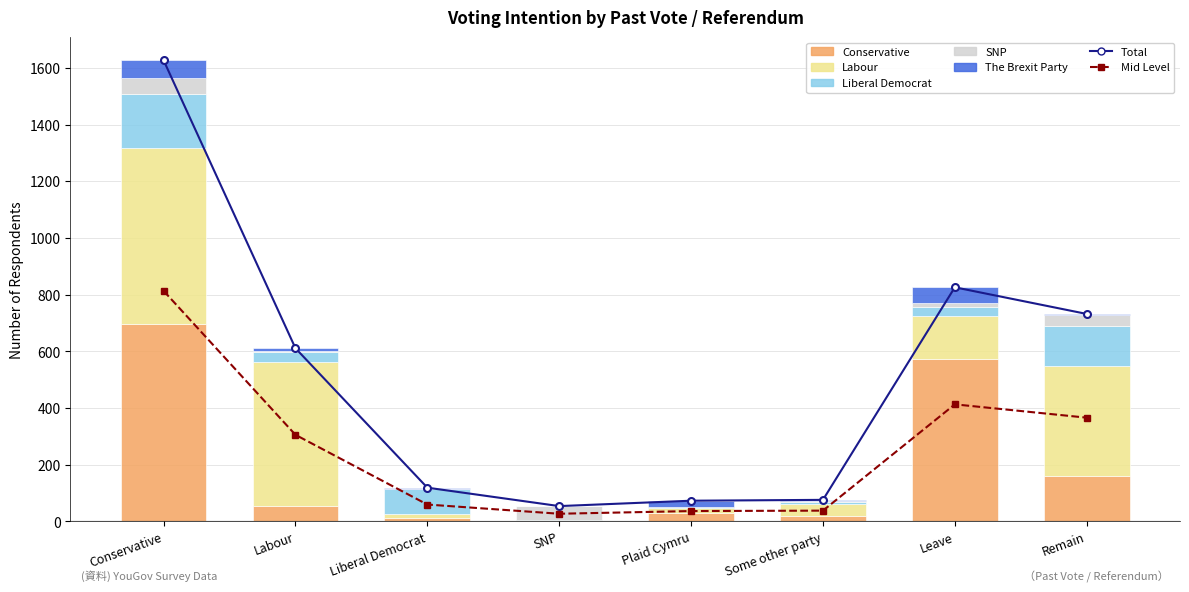

At Liberal Democrat, list the series in order from largest to smallest.

Liberal Democrat, Conservative, Labour, The Brexit Party, SNP